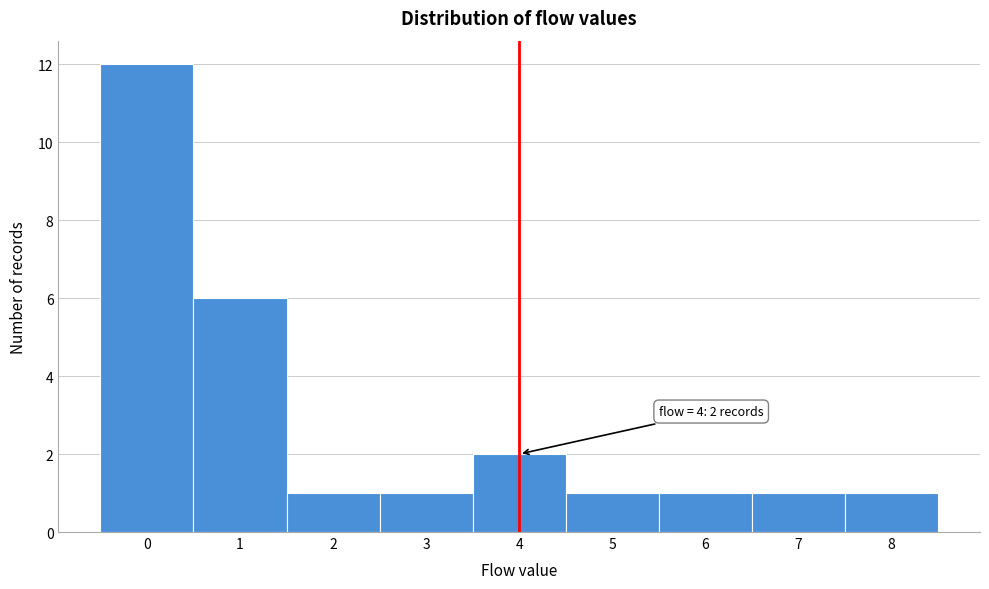

Which range on the x-axis has the tallest bar?

-0.5 to 0.5